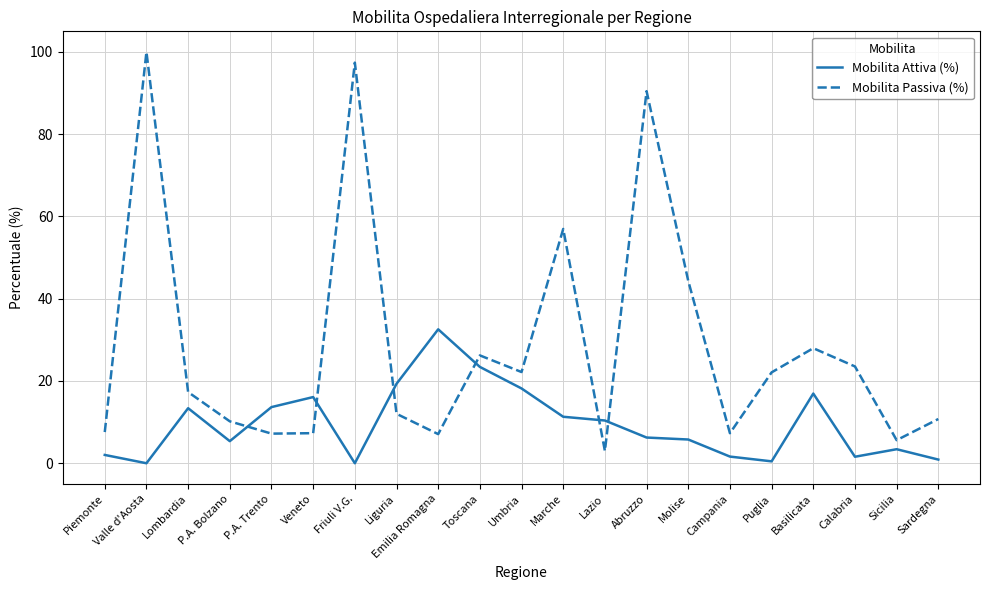

Which series has the largest range (max minus min)?

Mobilita Passiva (%)